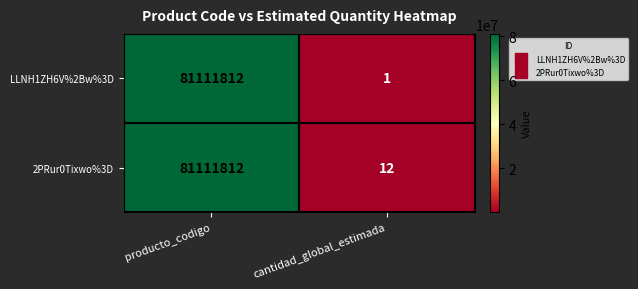

What is the spread (max minus min) of values at cantidad_global_estimada?

11